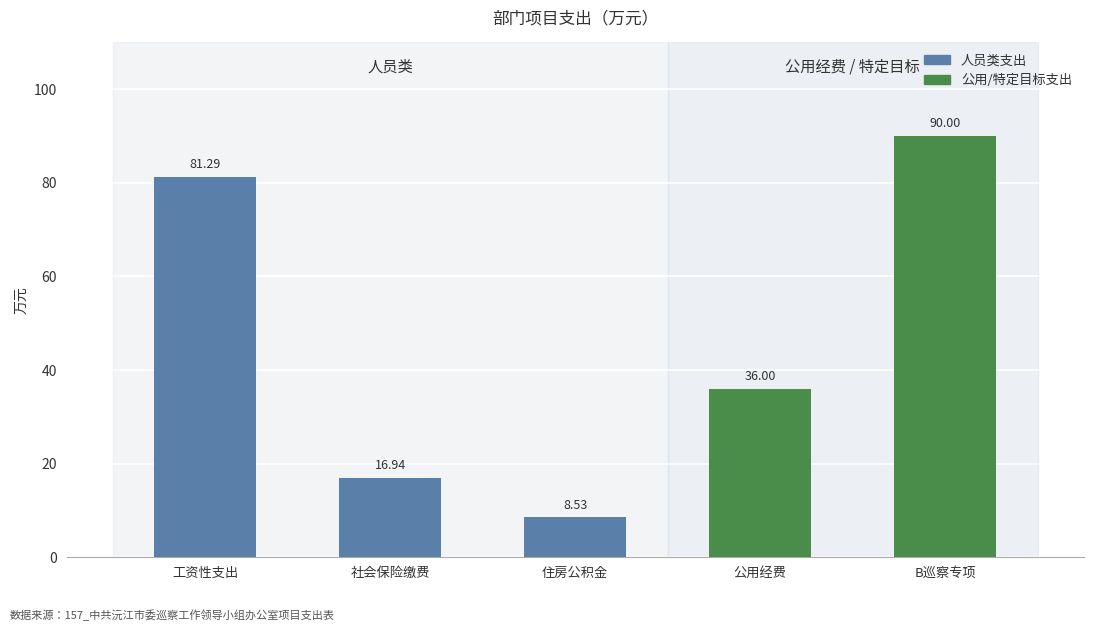

What is the label of the 5th bar from the right?

工资性支出